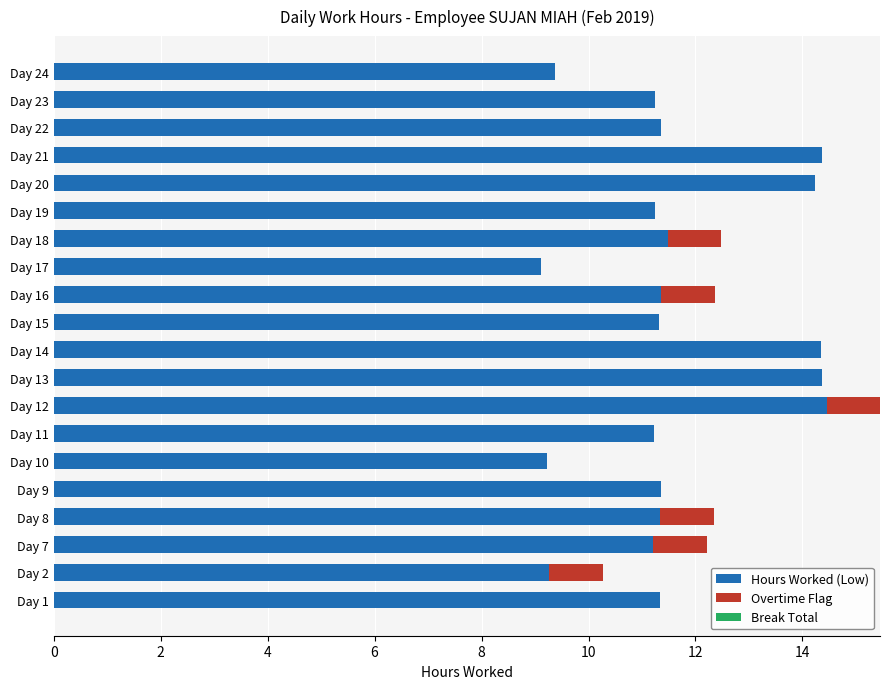

What is the sum of the Hours Worked (Low) values at Day 7 and Day 21?

25.6